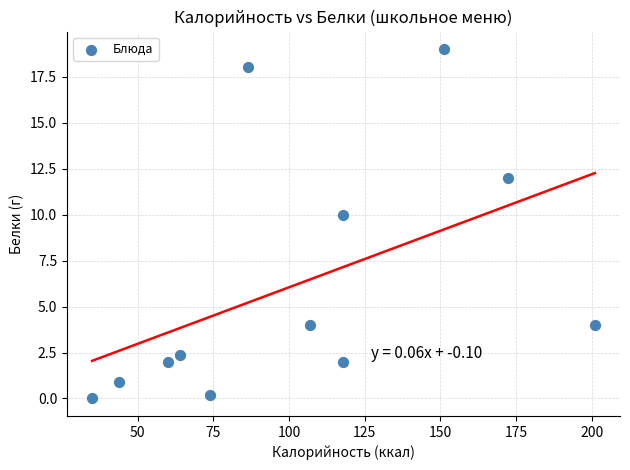

What is the range of Y values (max minus min)?

19.0